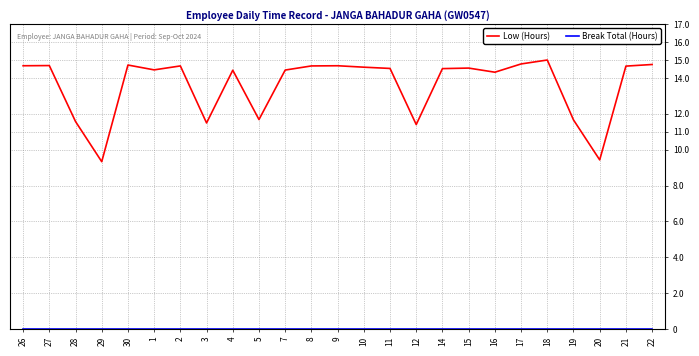

Which series has the largest range (max minus min)?

Low (Hours)